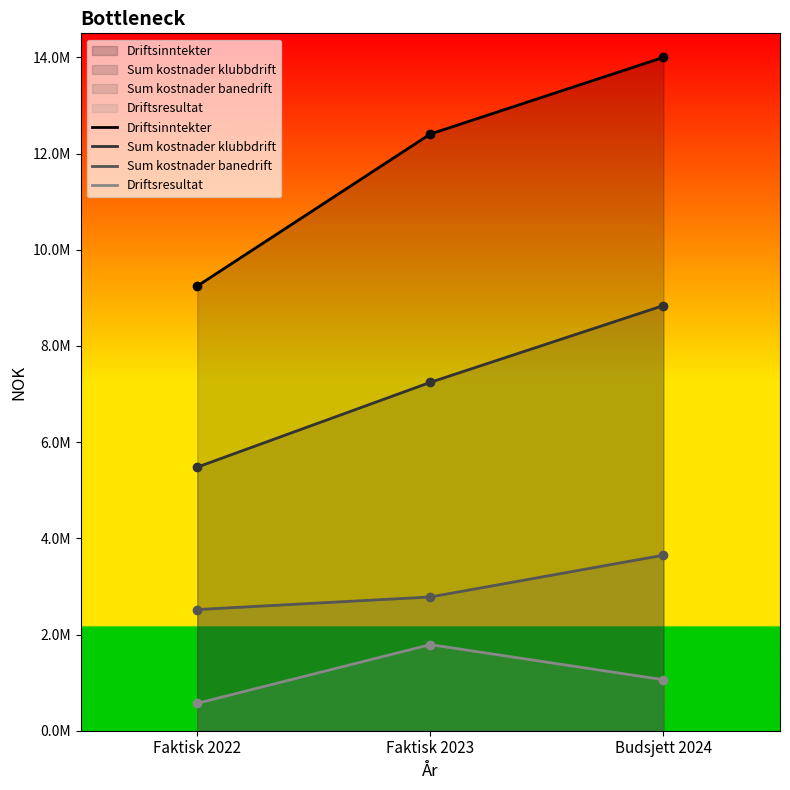

How many data points does each series have?

3